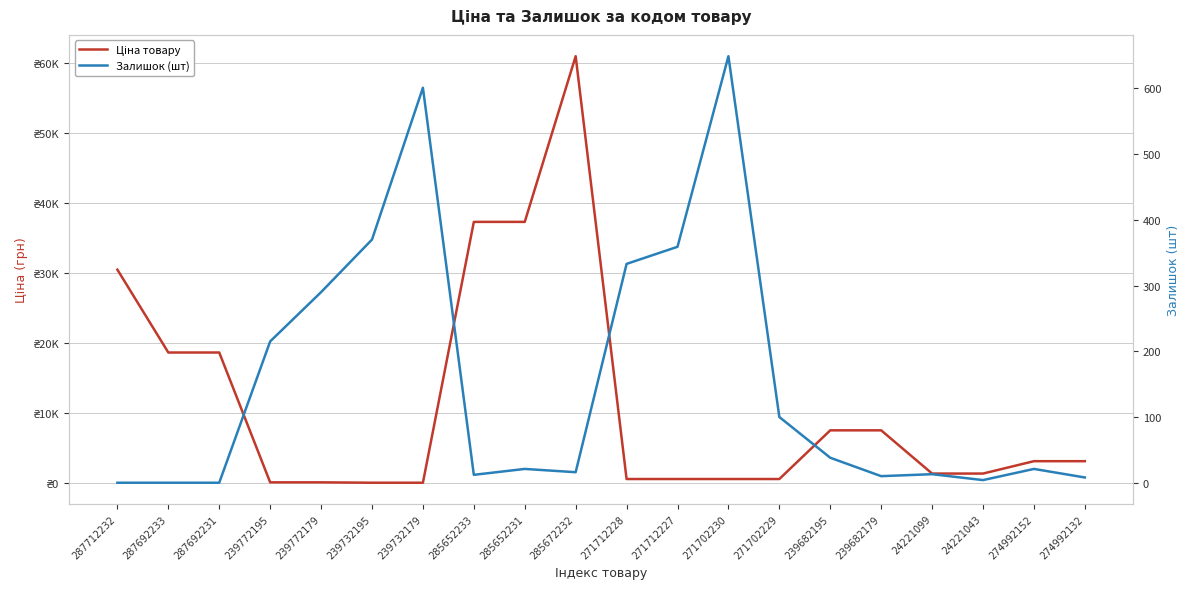

What position from the left is 239732179?

7